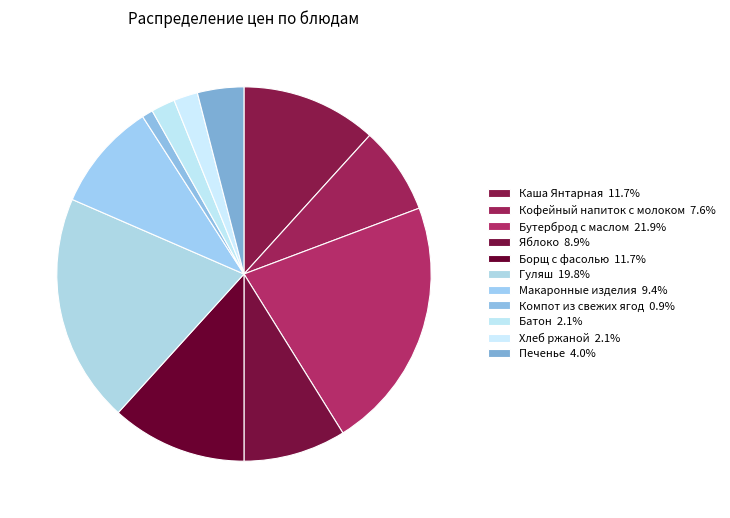

What is the smallest slice in the pie chart?

Компот из свежих ягод